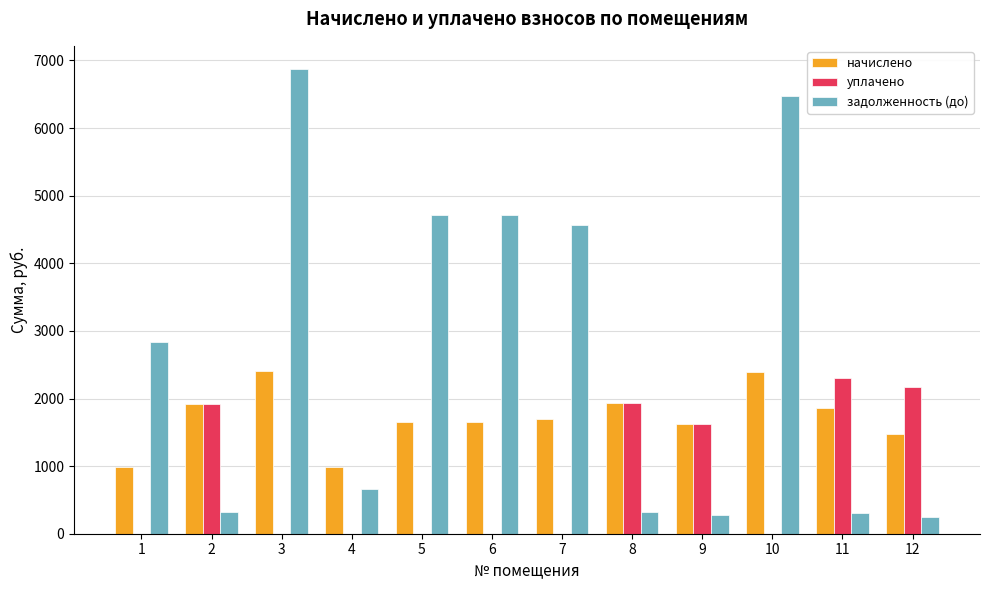

What is the maximum value for начислено?

2413.6